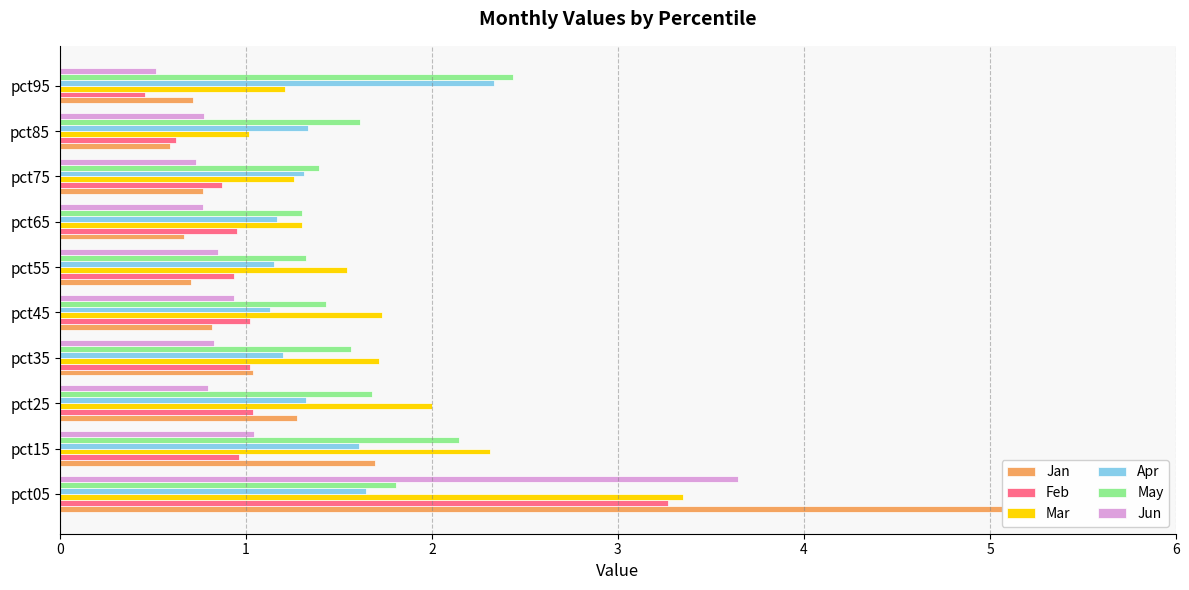

What is the sum of all Feb values?

11.2